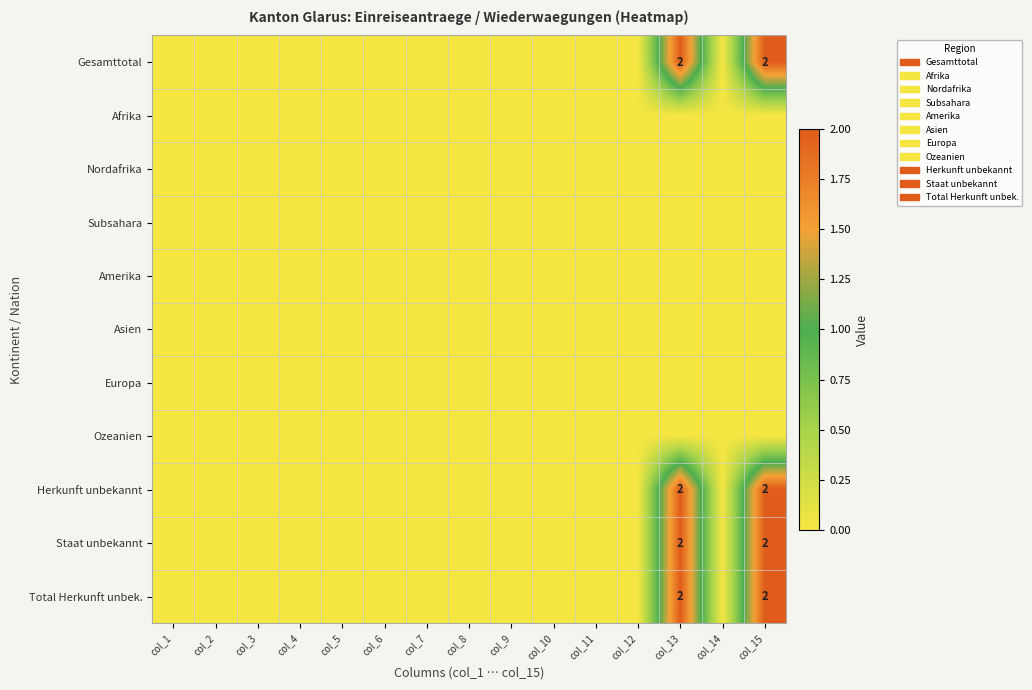

The value of Gesamttotal at col_13 is 3. True or false?

False